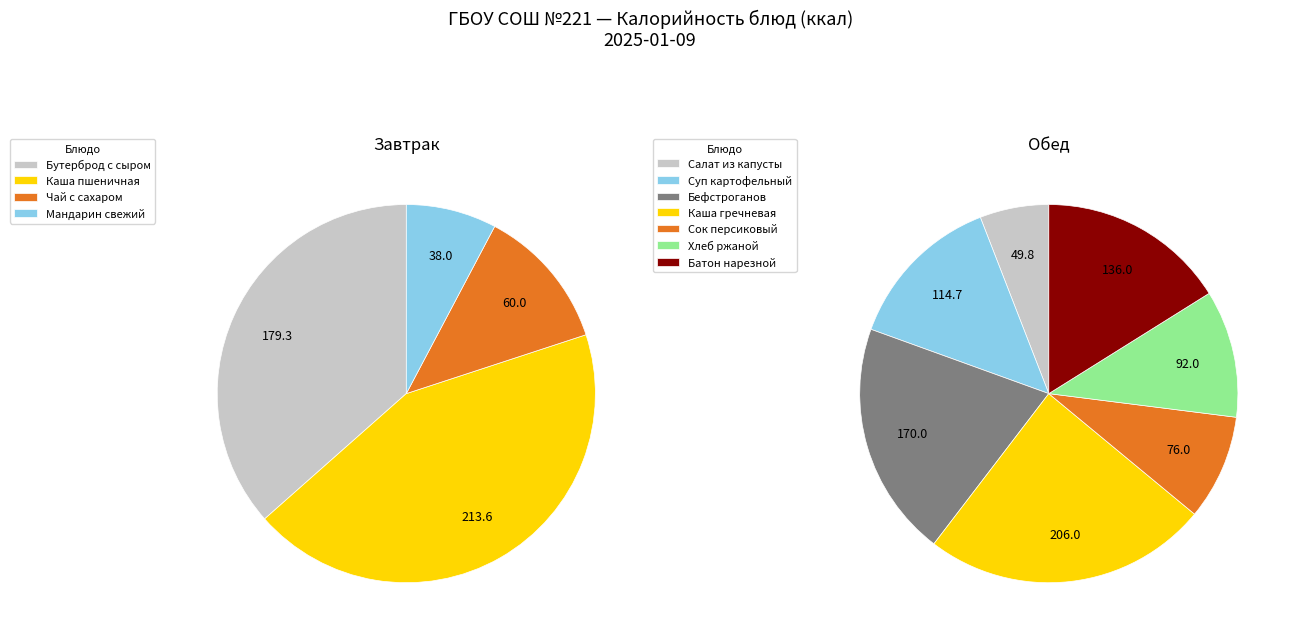

Rank the categories by value from lowest to highest.

МАНДАРИН СВЕЖИЙ, САЛАТ ИЗ КВАШЕНОЙ КАПУСТЫ, ЧАЙ С САХАРОМ, СОК ФРУКТОВЫЙ (ПЕРСИКОВЫЙ), ХЛЕБ РЖАНО-ПШЕНИЧНЫЙ ОБОГАЩЕННЫЙ, СУП КАРТОФЕЛЬНЫЙ С ГОРОХОМ И ГРЕНКАМИ, БАТОН НАРЕЗНОЙ ОБОГАЩЕННЫЙ, БЕФСТРОГАНОВ ИЗ ОТВАРНОЙ ГОВЯДИНЫ, БУТЕРБРОД С СЫРОМ, КАША ГРЕЧНЕВАЯ РАССЫПЧАТАЯ, КАША ПШЕНИЧНАЯ МОЛОЧНАЯ ЖИДКАЯ С МАСЛОМ